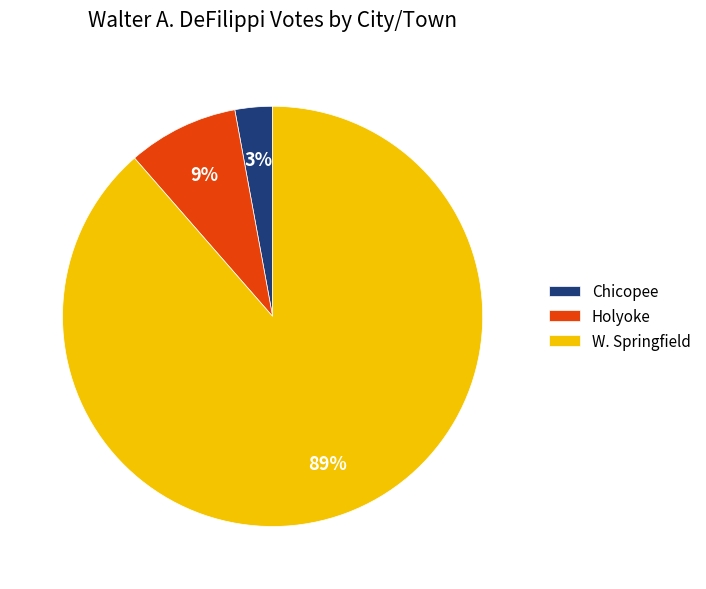

How many slices are in this pie chart?

3